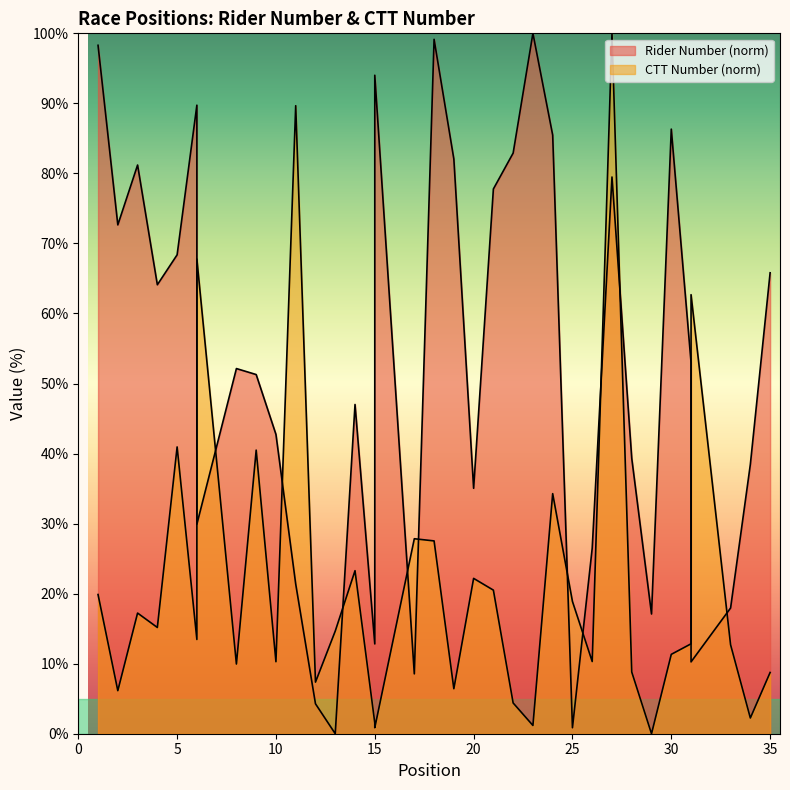

What is the value of the ctt_number point at the 33rd from the left?

12.7